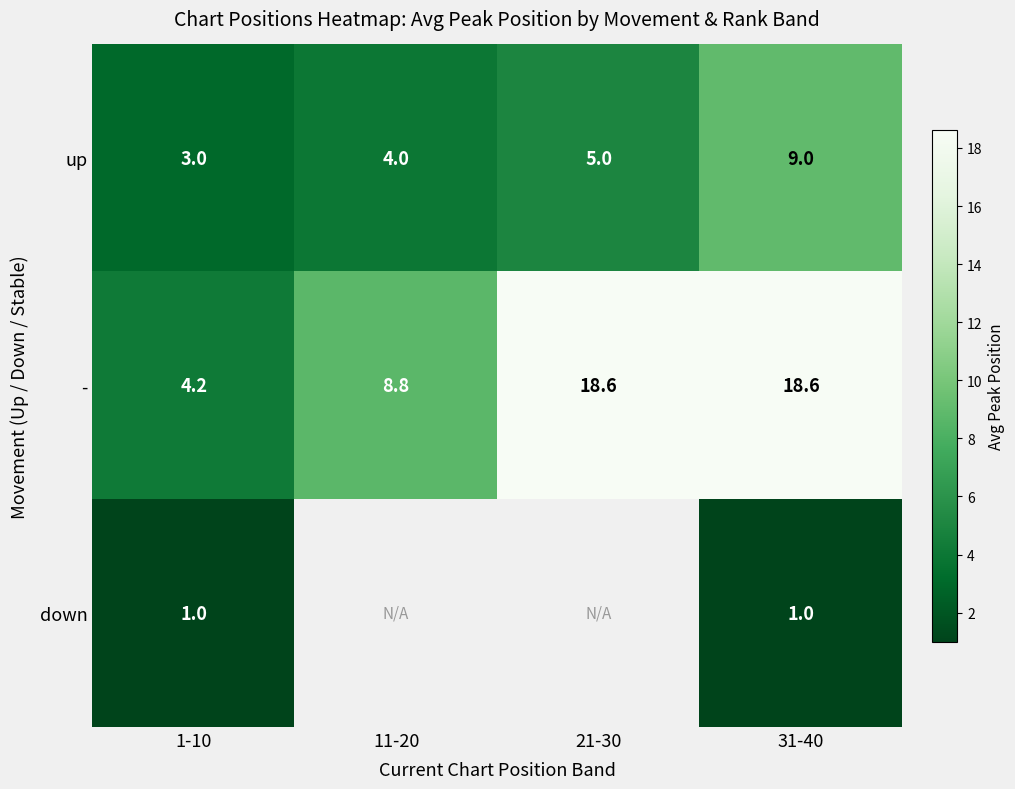

Is the value of - at 31-40 greater than the value of down at 31-40?

Yes